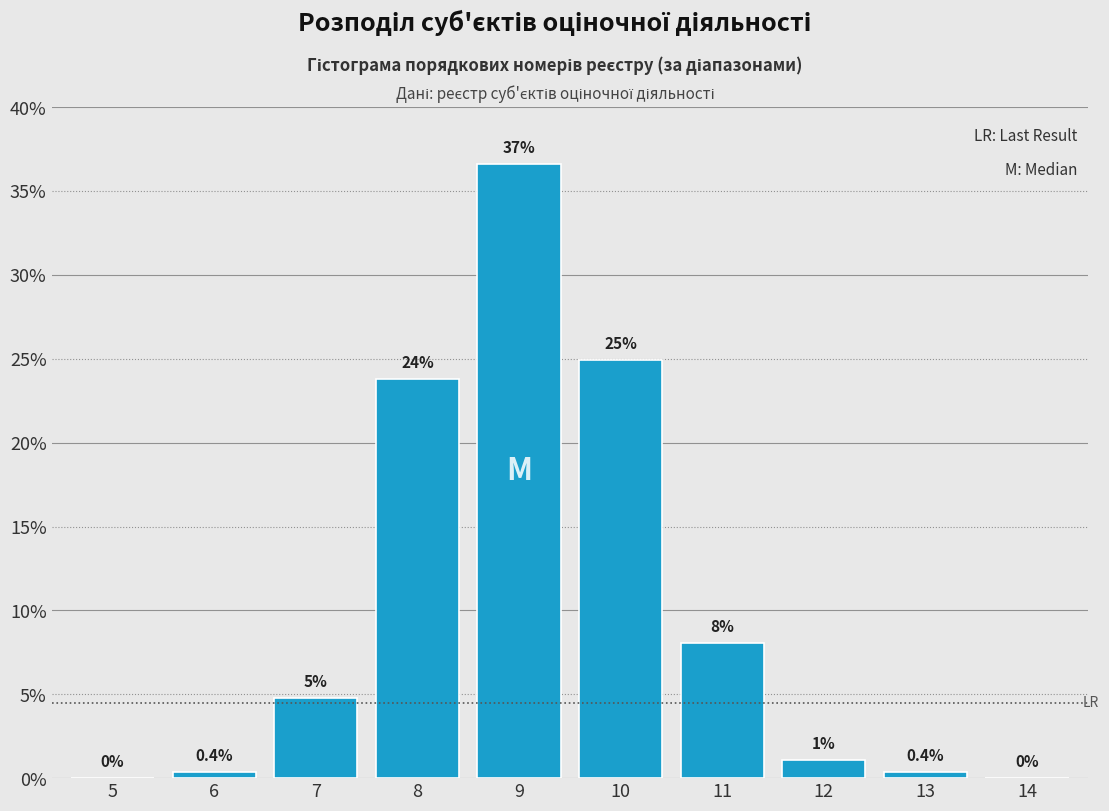

What is the greatest value displayed?

36.6